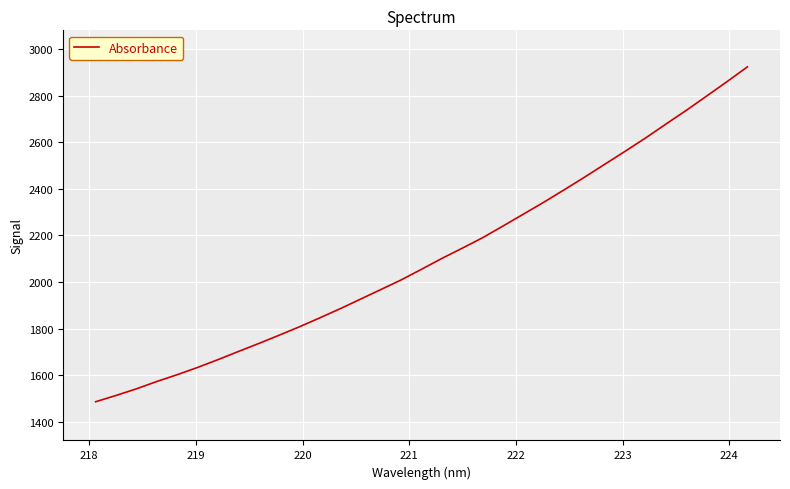

What is the difference between the maximum and minimum values?

1437.1